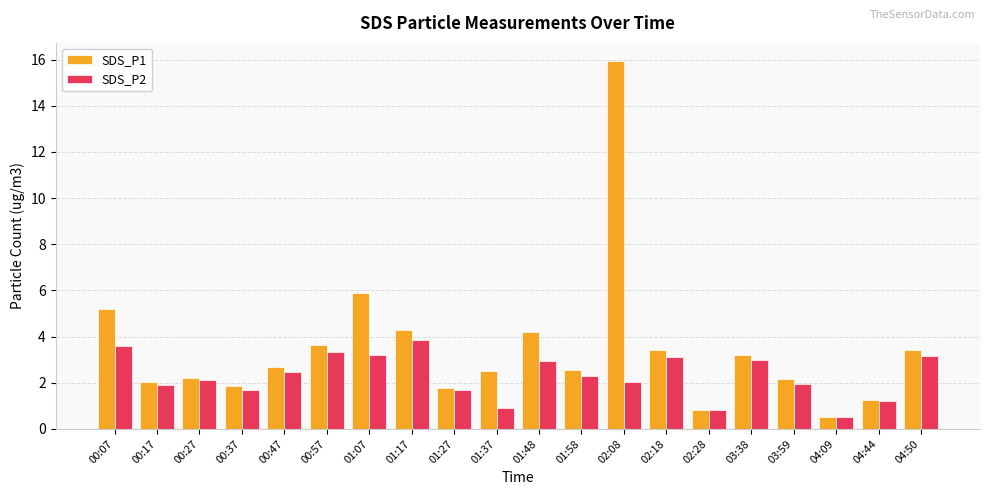

At how many categories does at least one series exceed 1?

18